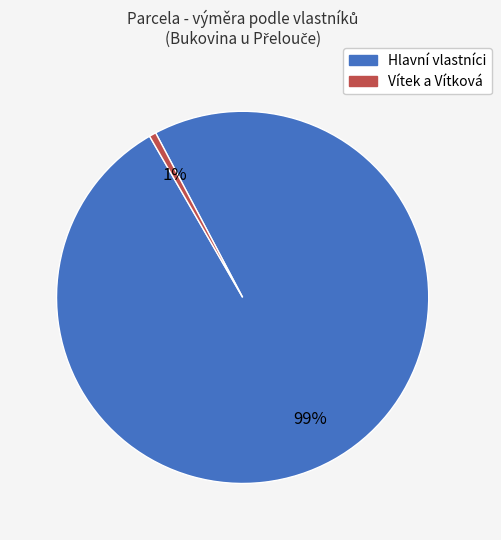

To the nearest percent, what is the average slice percentage?

50%